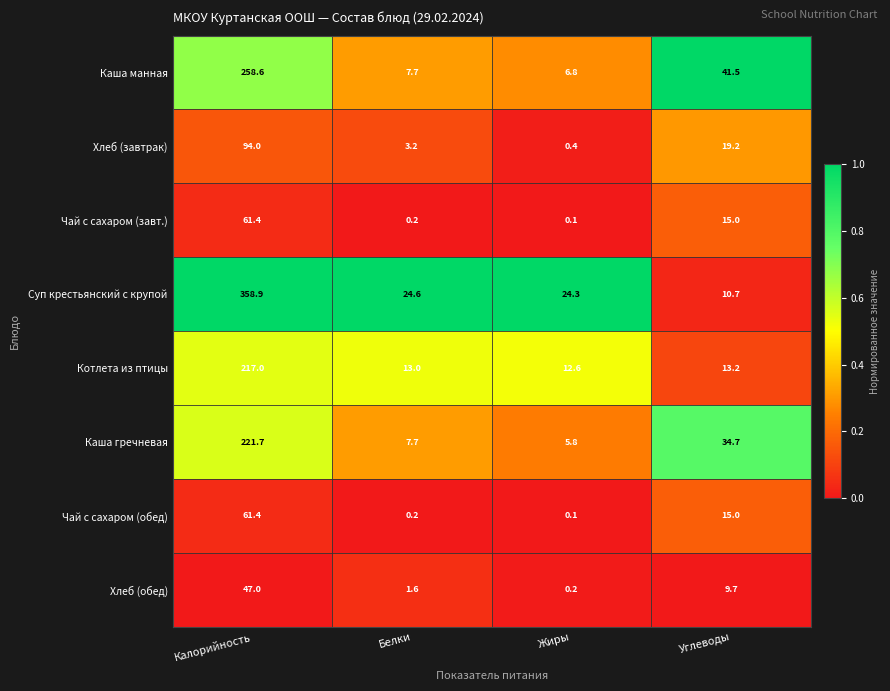

Read the Чай с сахаром (завт.) value at Калорийность.

61.4